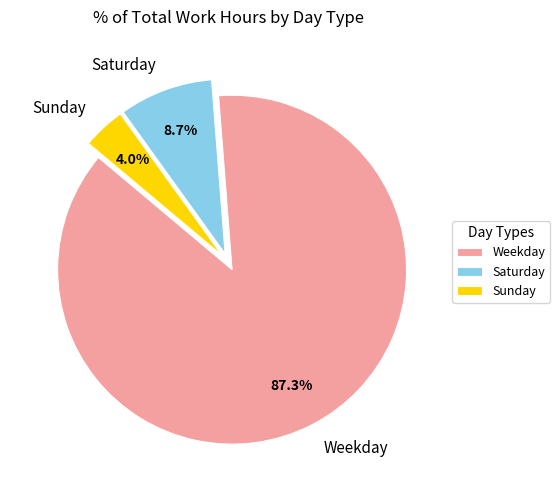

Does Sunday represent more than half of the total?

No